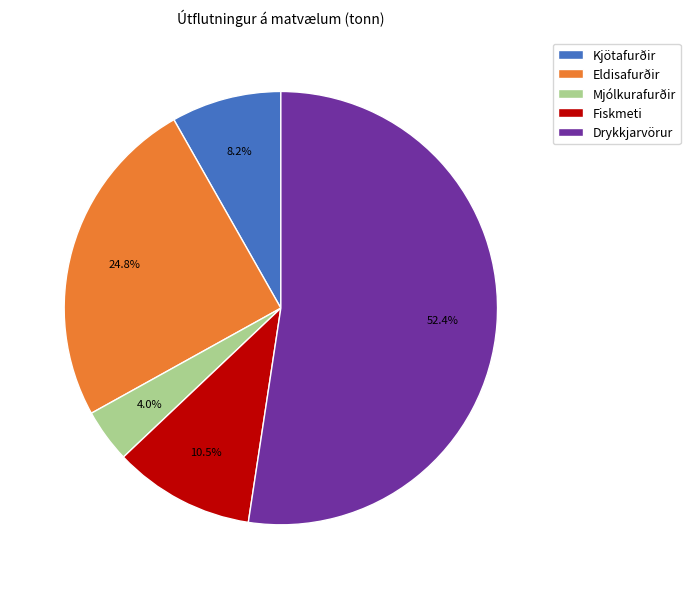

Between Mjólkurafurðir and Kjötafurðir, which is larger?

Kjötafurðir